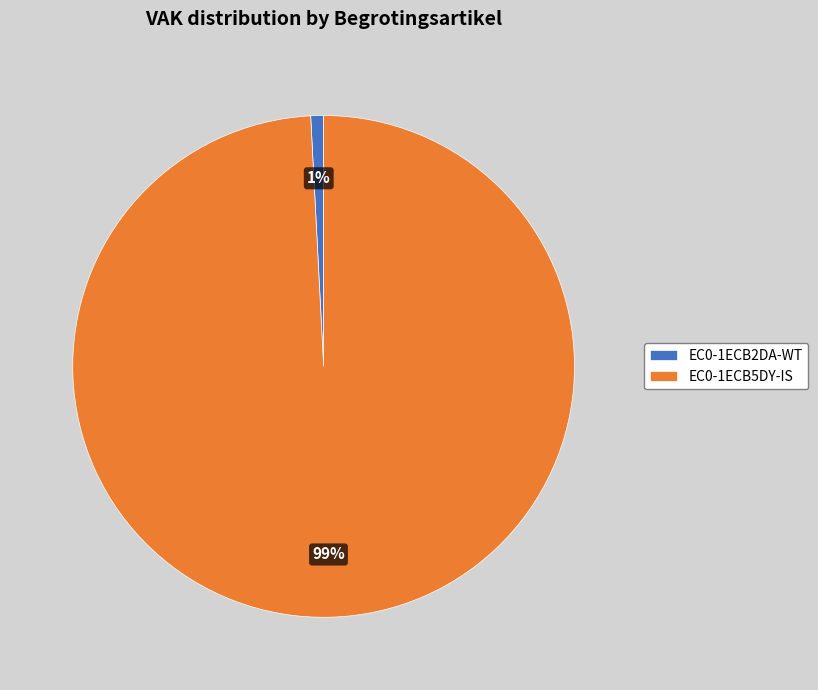

To the nearest percent, what is the difference between the EC0-1ECB2DA-WT and EC0-1ECB5DY-IS slice percentages?

98%